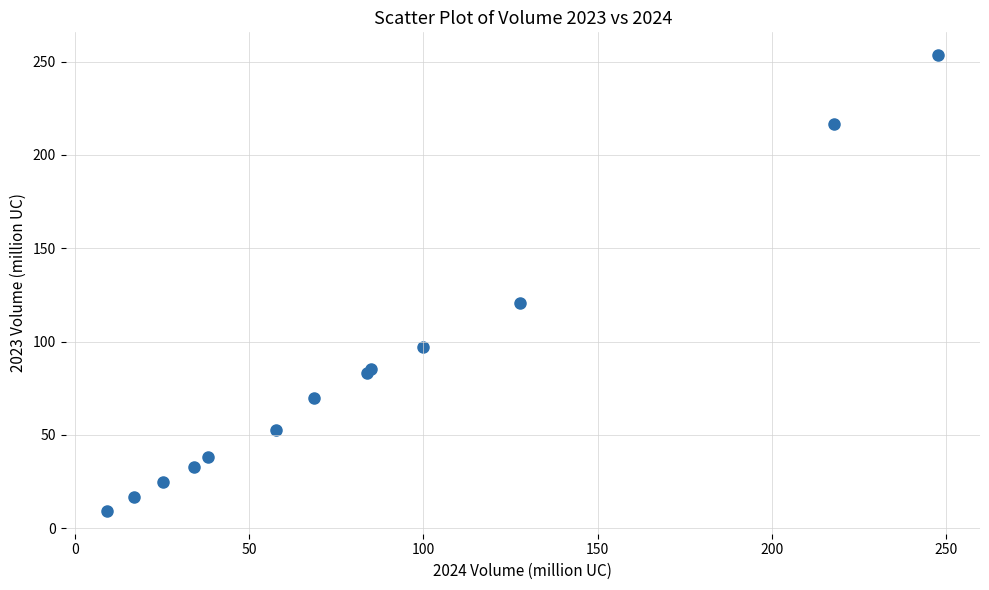

What Y value in the scatter plot is closest to 131?

120.7